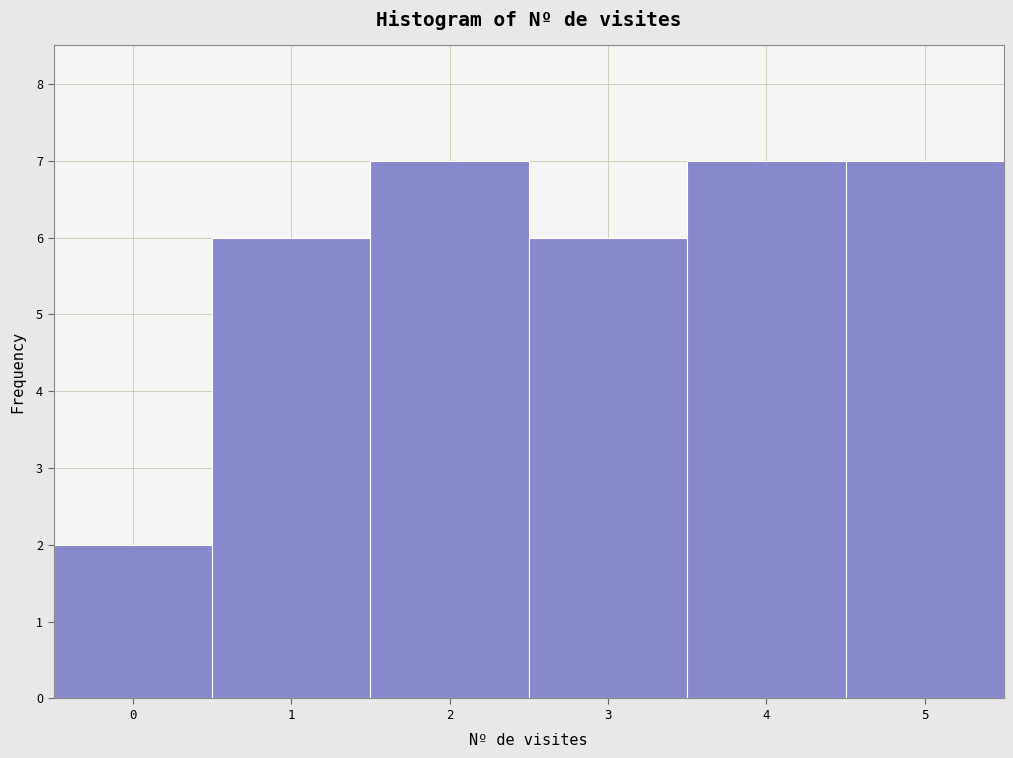

Reading left to right, list all the values displayed in this chart.

0=2	1=6	2=7	3=6	4=7	5=7